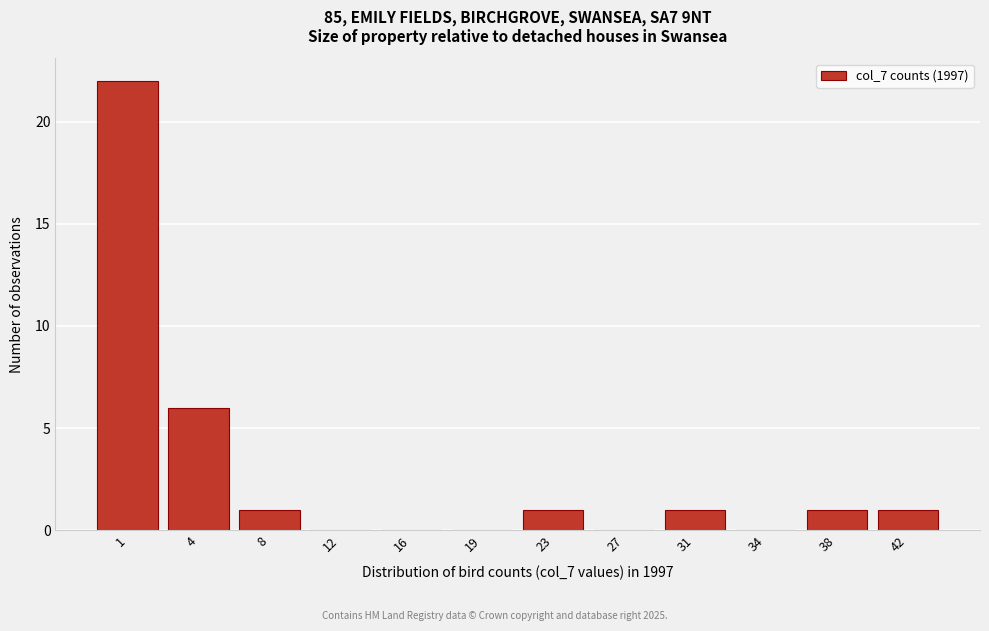

Reading right to left, extract all data points from this chart.

42=1	38=1	34=0	31=1	27=0	23=1	19=0	16=0	12=0	8=1	4=6	1=22